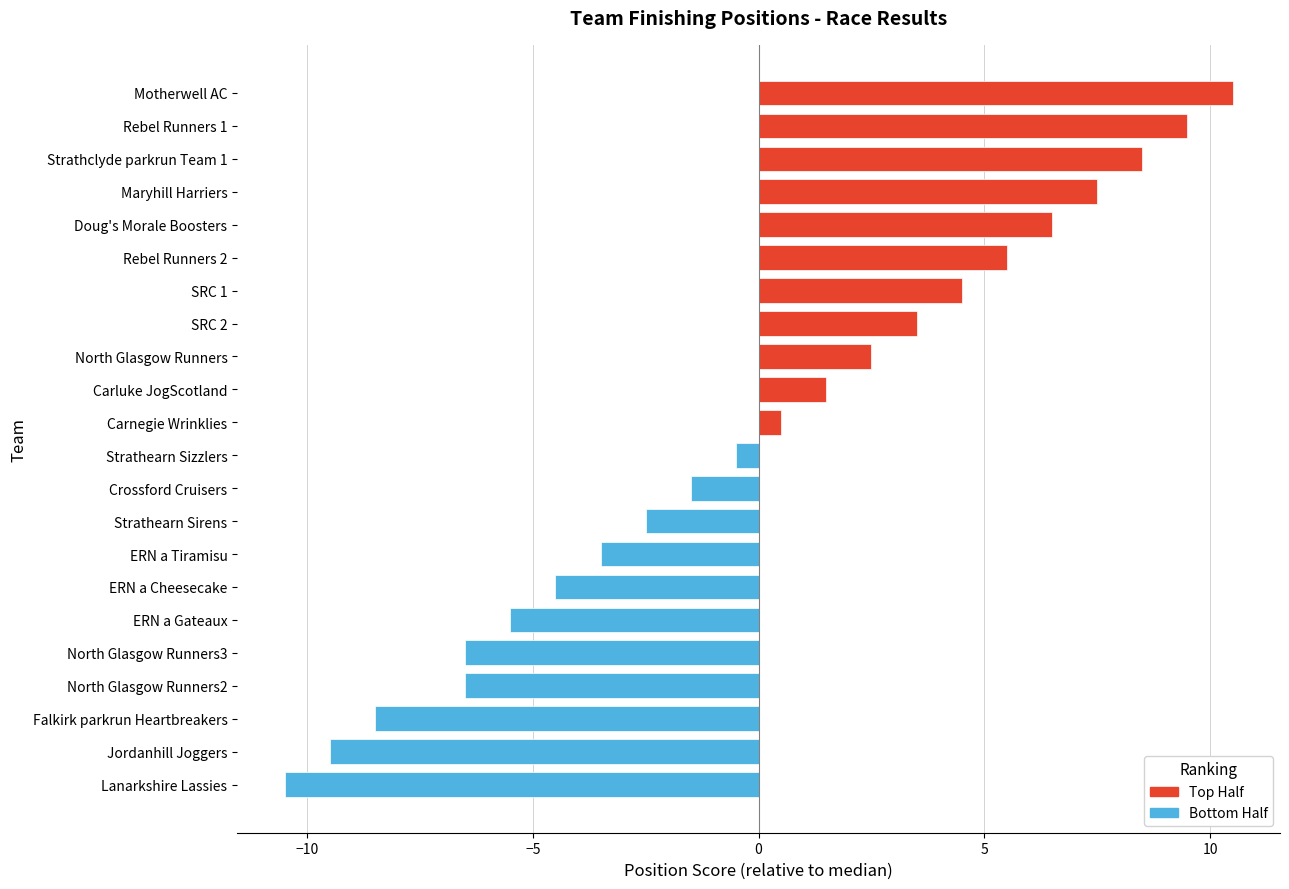

How many categories are shown in the chart?

22